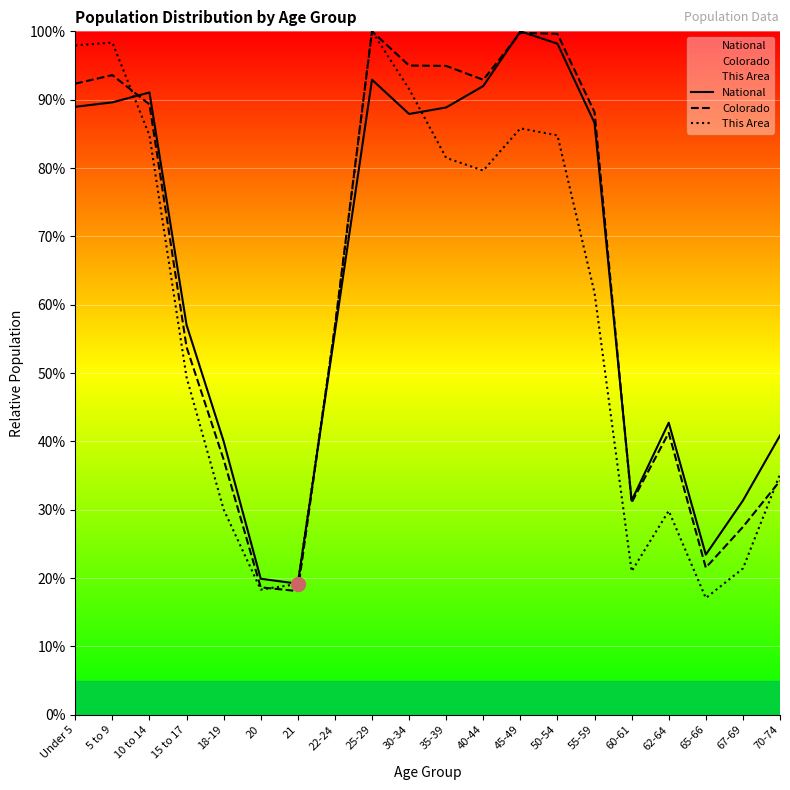

Rank the series at 55-59 from lowest to highest value.

This Area, National, Colorado